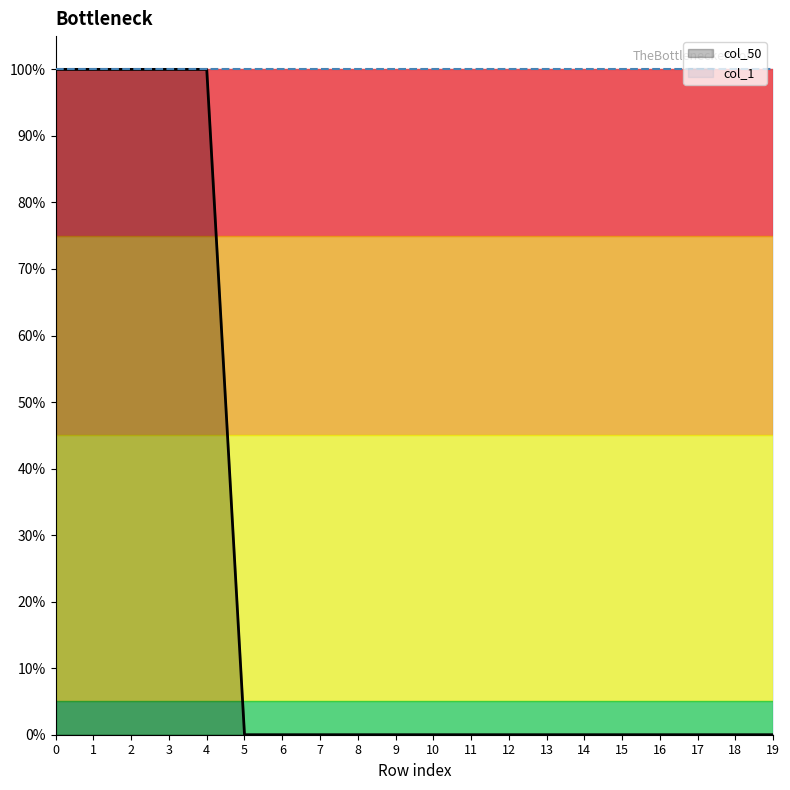

Which has a higher value, 19 or 5?

19